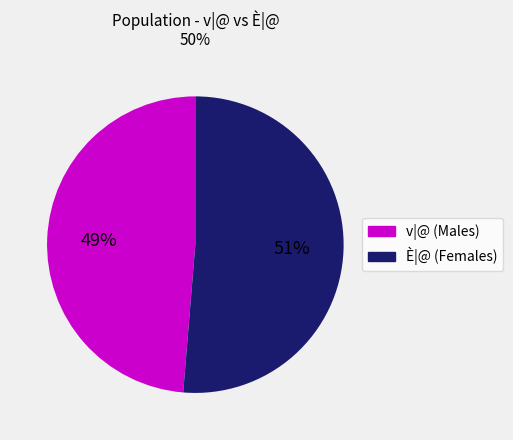

Which slice is the largest?

È|@